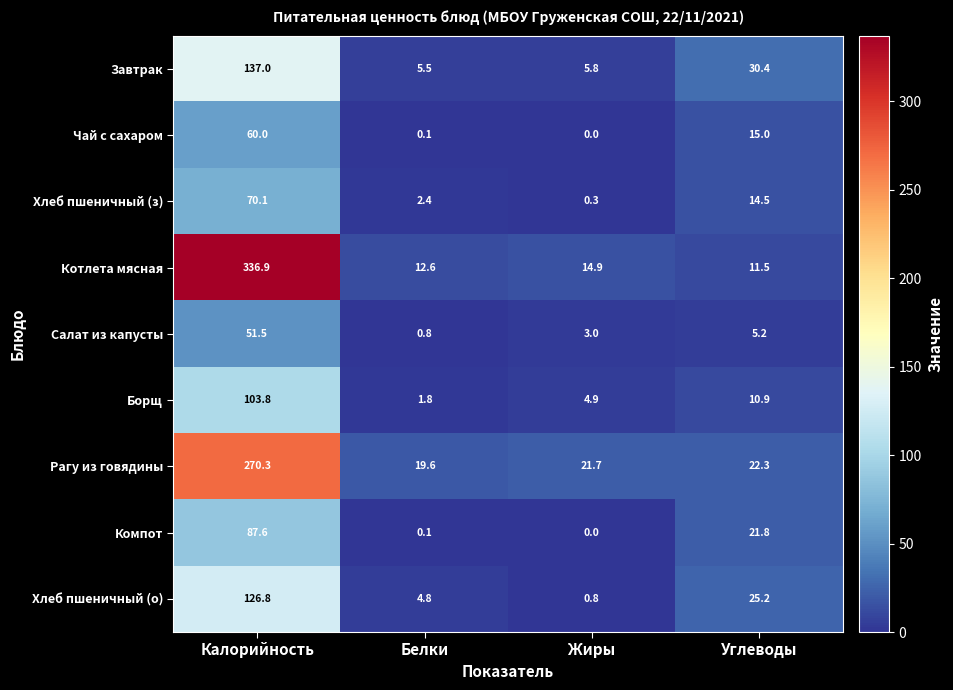

At which label is Котлета мясная closest to 174?

Жиры